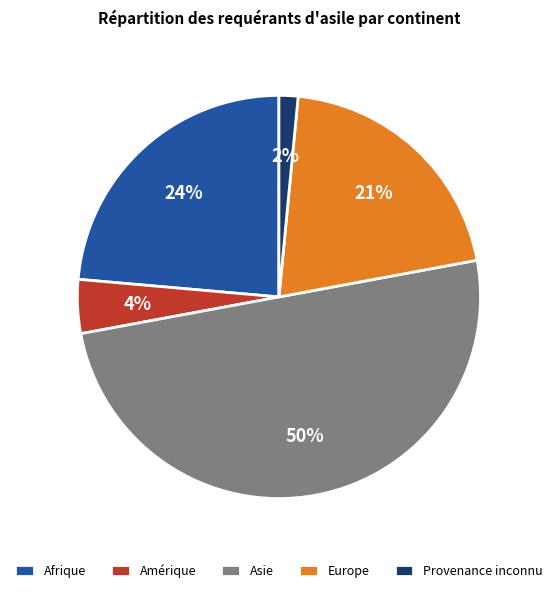

How many slices are in this pie chart?

5